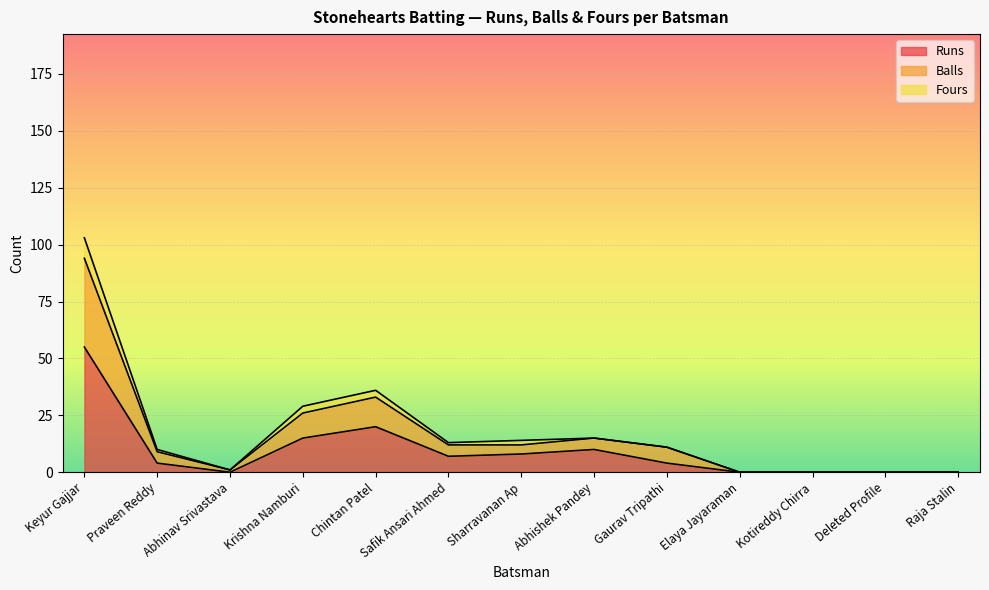

At how many categories does at least one series exceed 23?

3